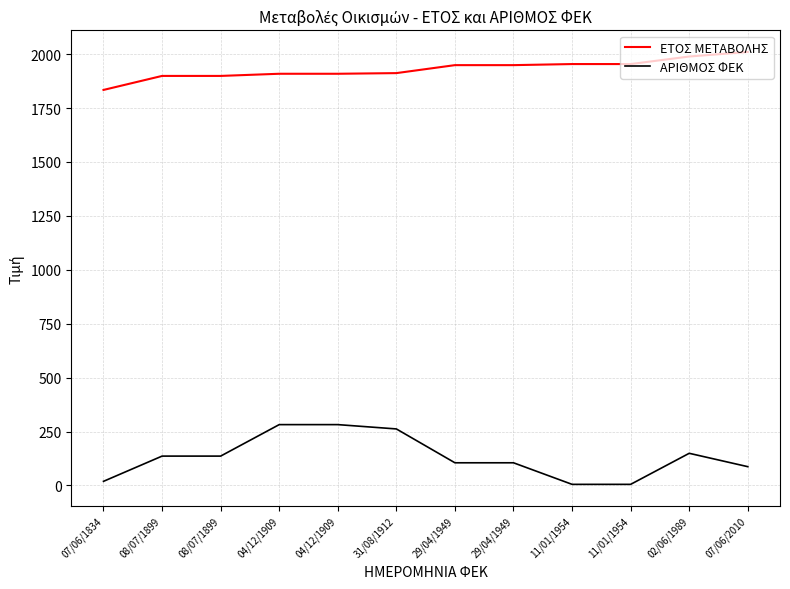

What are all the series names shown in the legend?

ΕΤΟΣ ΜΕΤΑΒΟΛΗΣ, ΑΡΙΘΜΟΣ ΦΕΚ